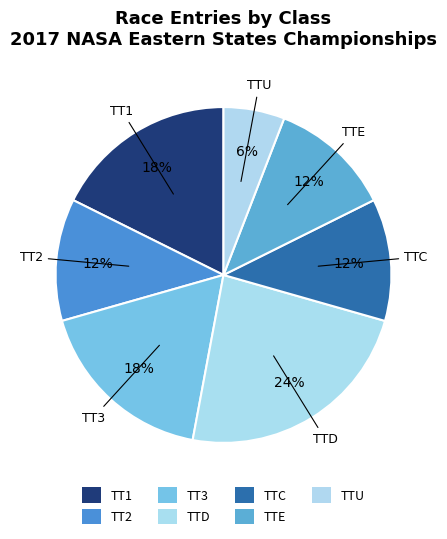

To the nearest percent, what portion does TT1 represent?

18%